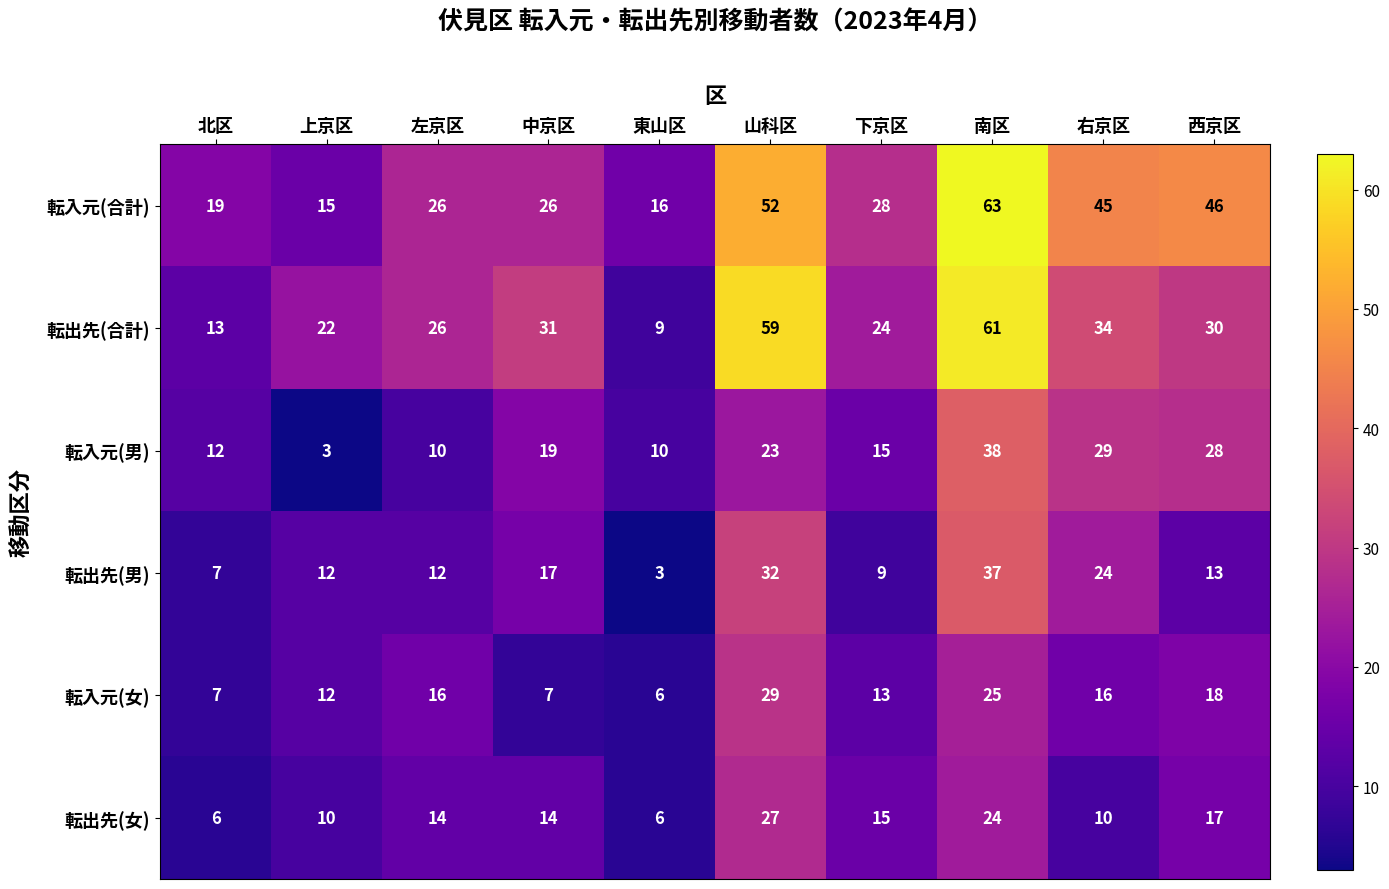

Which series has the largest total across all categories?

転入元(合計)